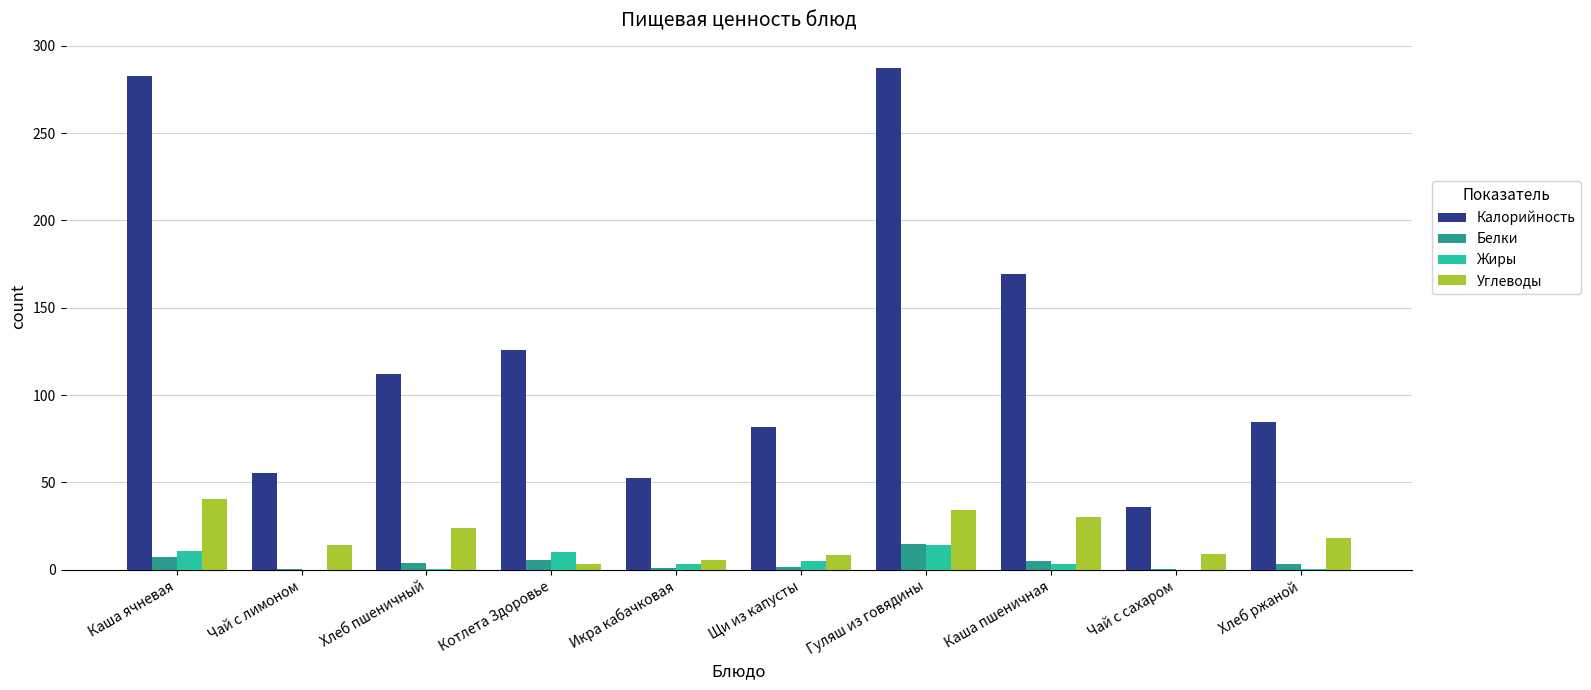

Which series has the largest total across all categories?

Калорийность